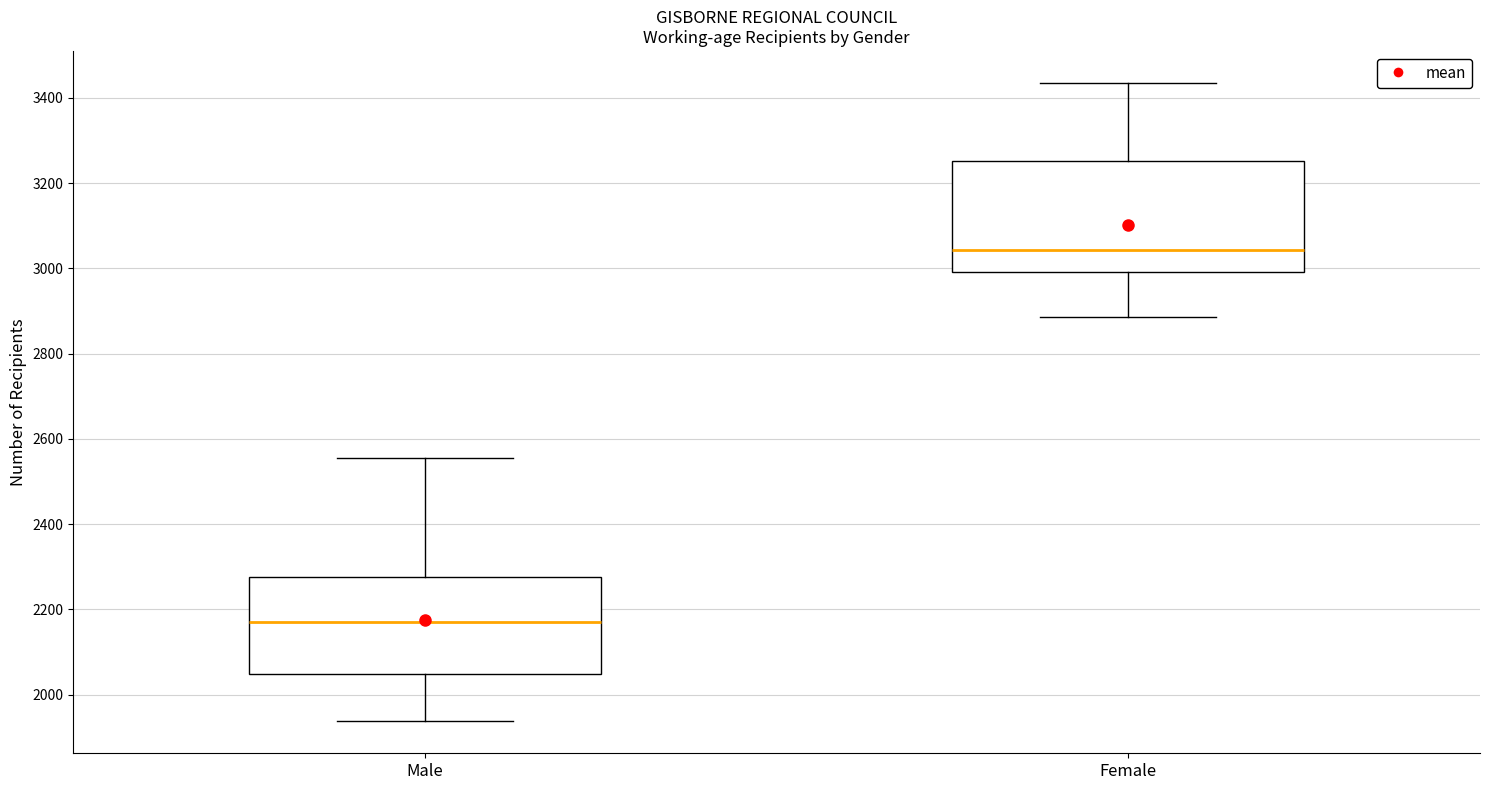

Comparing the boxes themselves (not the whiskers), which one is the tallest?

Female